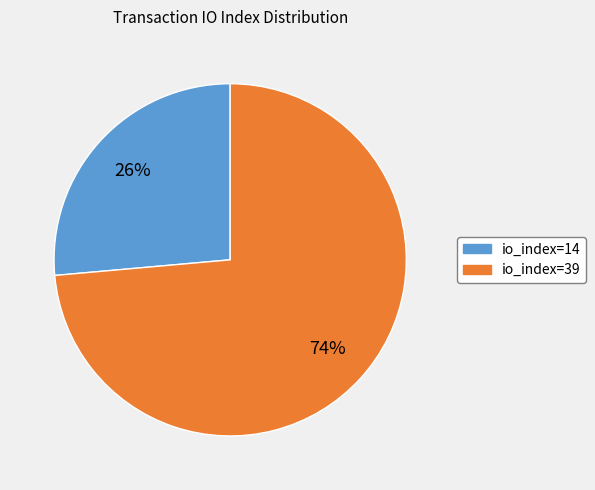

Is it true that io_index=39 is 74% of the pie?

True